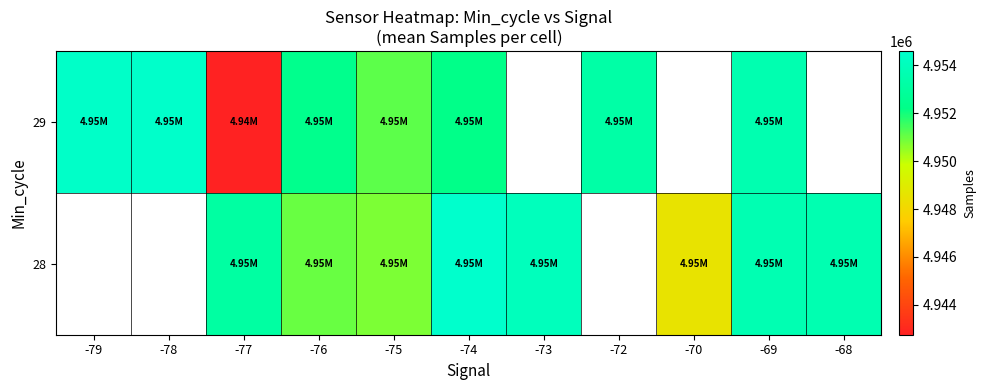

Count the number of categories in the chart.

11